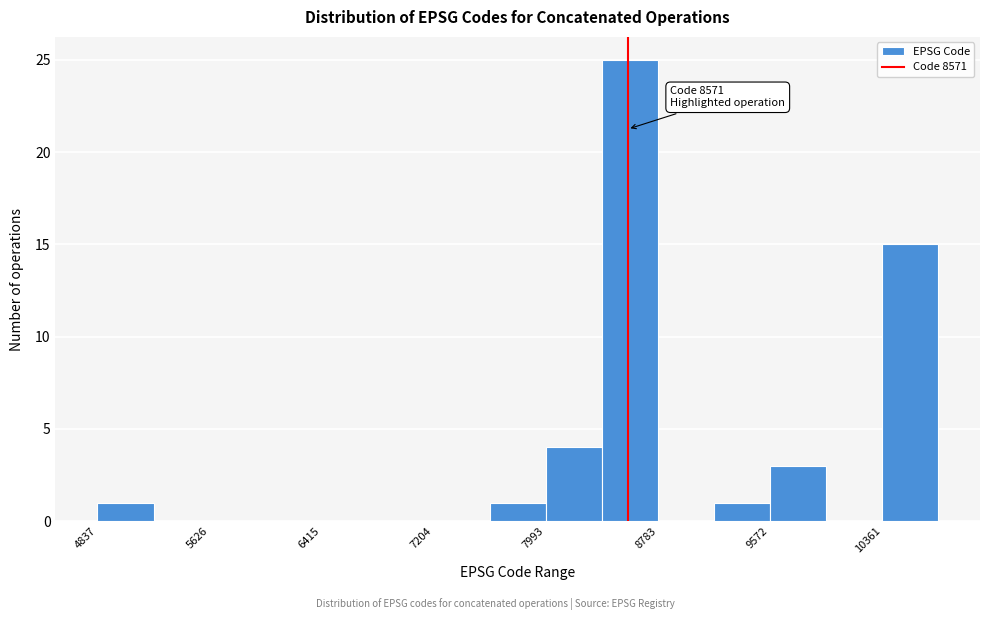

Around what value on the x-axis is the tallest bar? Give the approximate position of its centre, as read against the axis.

8600